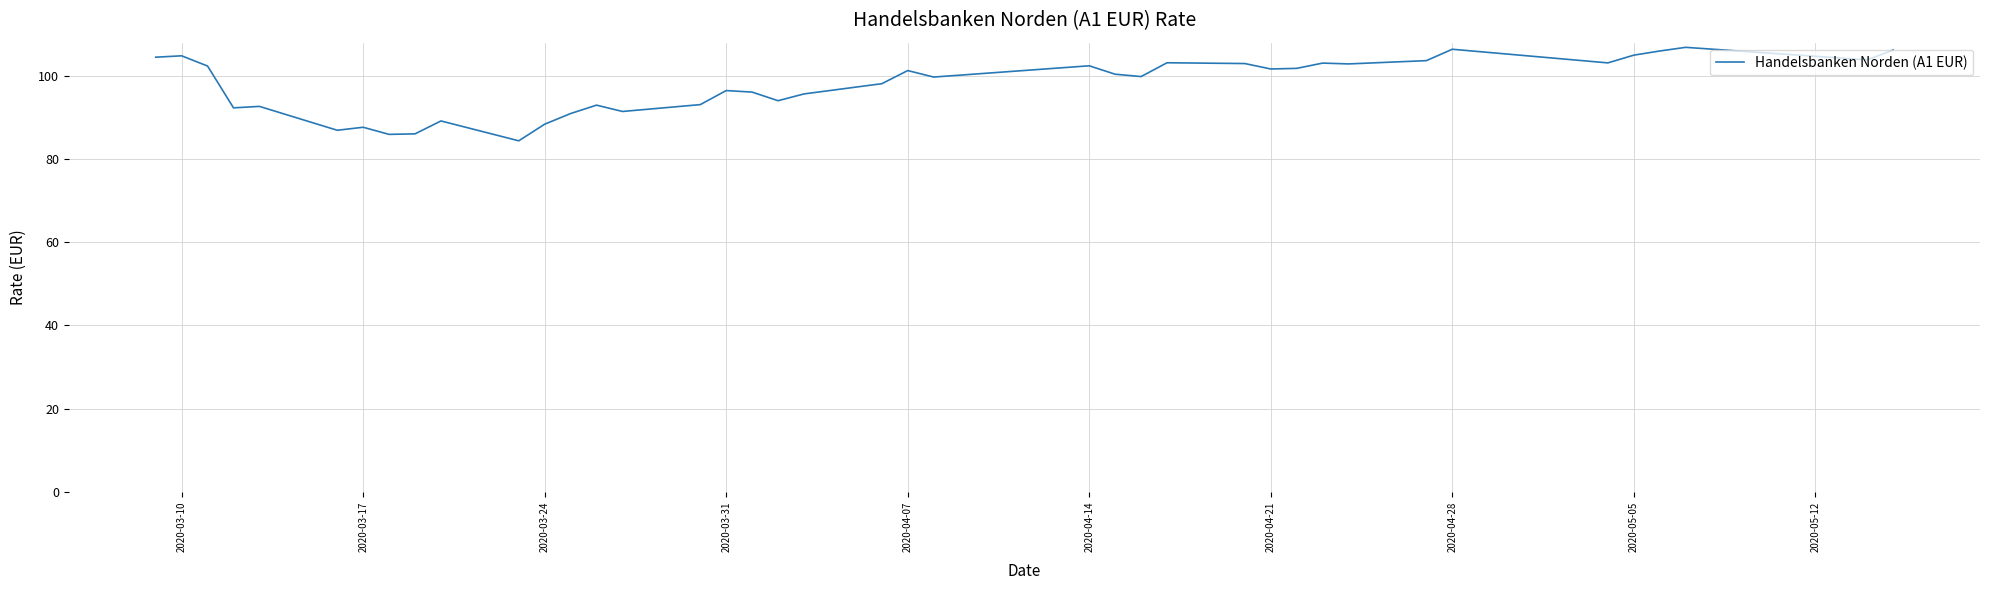

What is the smallest value displayed?

84.4